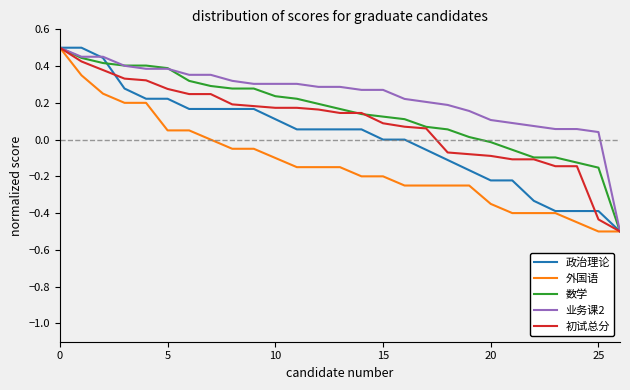

Which series has the largest total across all categories?

业务课2